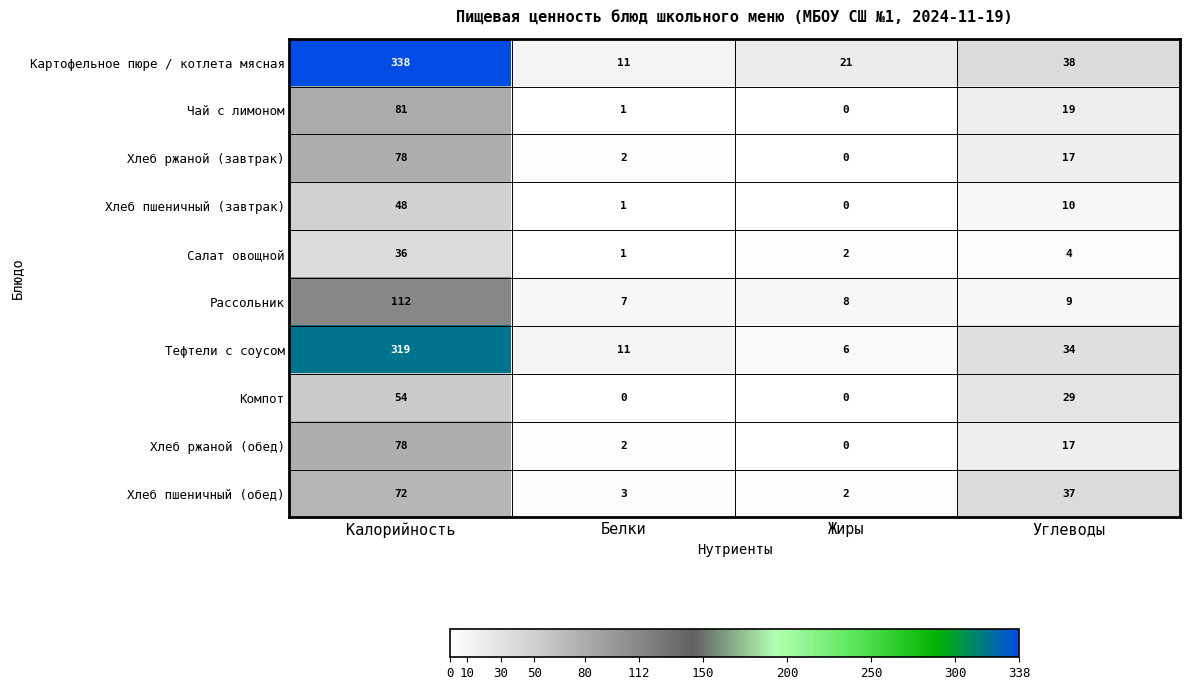

At which label does Хлеб пшеничный (обед) first exceed 37?

Калорийность